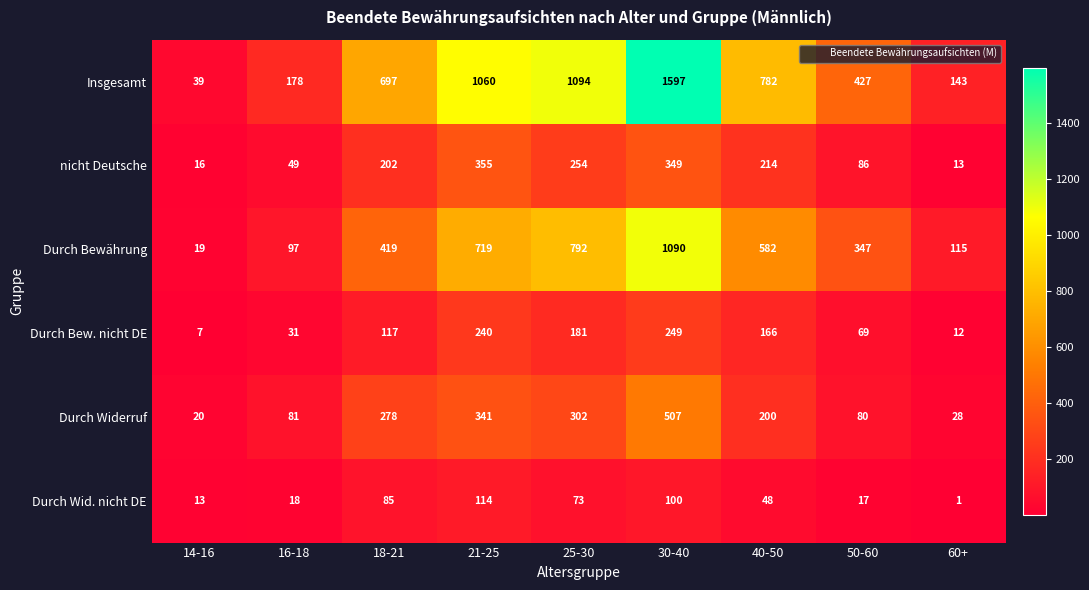

What value does the Durch Bewährung series have at 40-50, to the nearest 100?

600